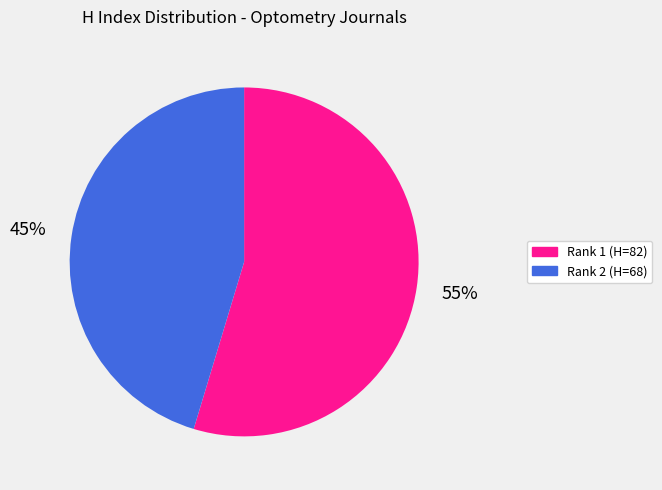

Does any single category account for the majority?

Yes